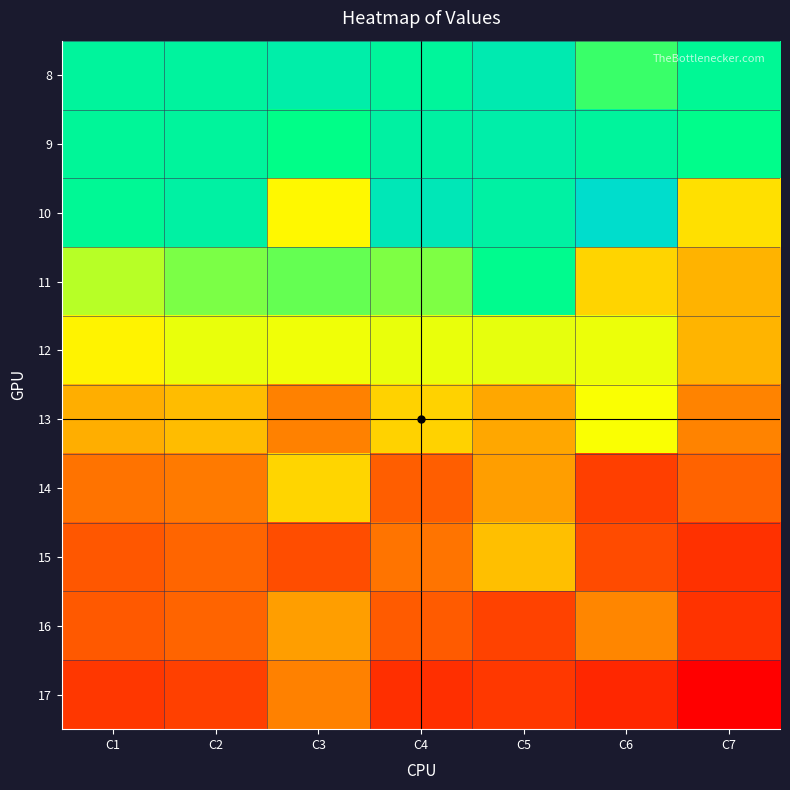

What is the maximum value shown in the chart?

701.2